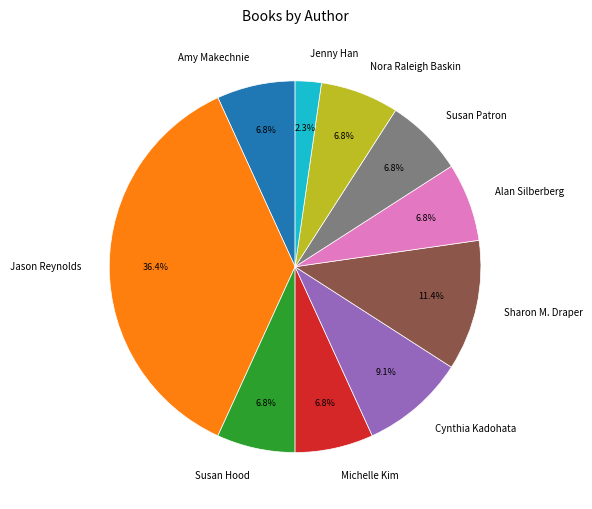

The Nora Raleigh Baskin slice represents 1% of the pie. True or false?

False